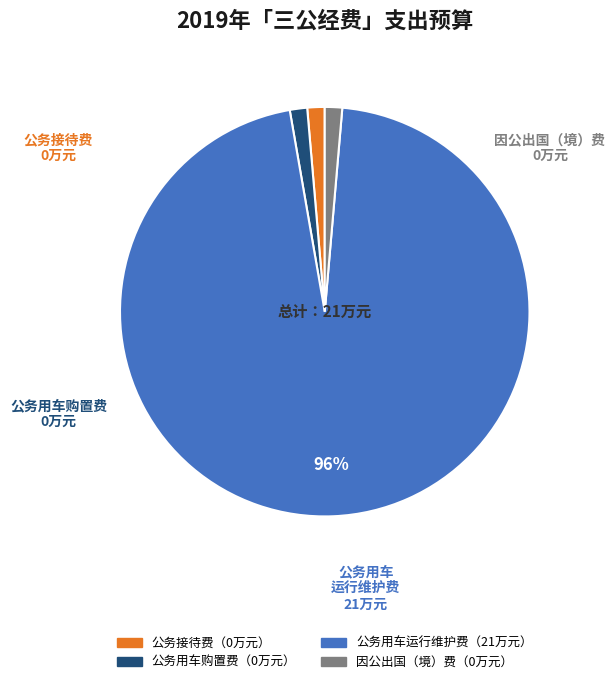

Count the number of slices in the pie.

4